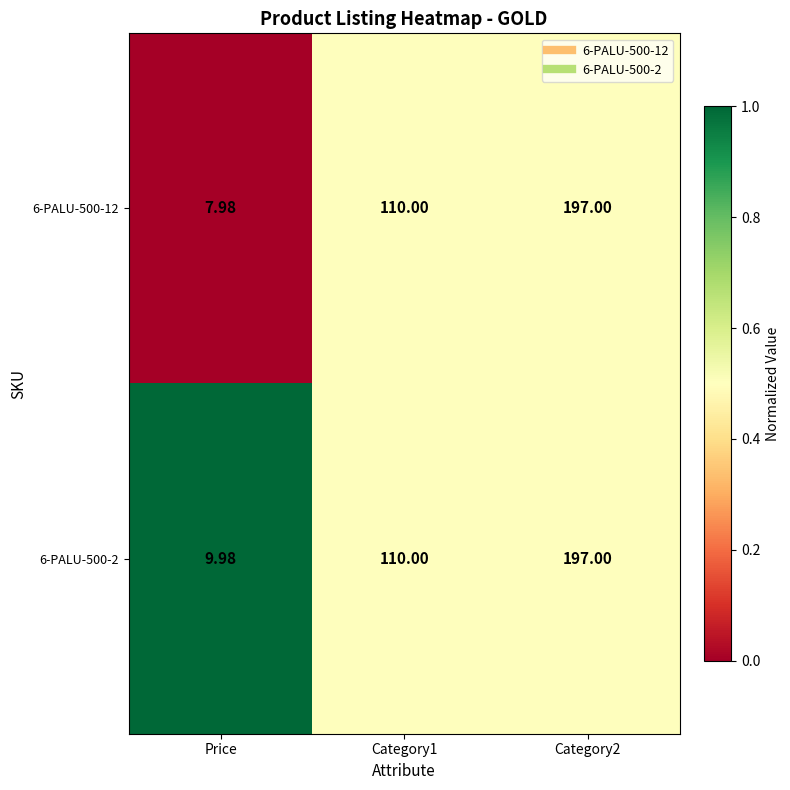

Is the value of 6-PALU-500-12 at Category2 greater than the value of 6-PALU-500-2 at Category1?

Yes